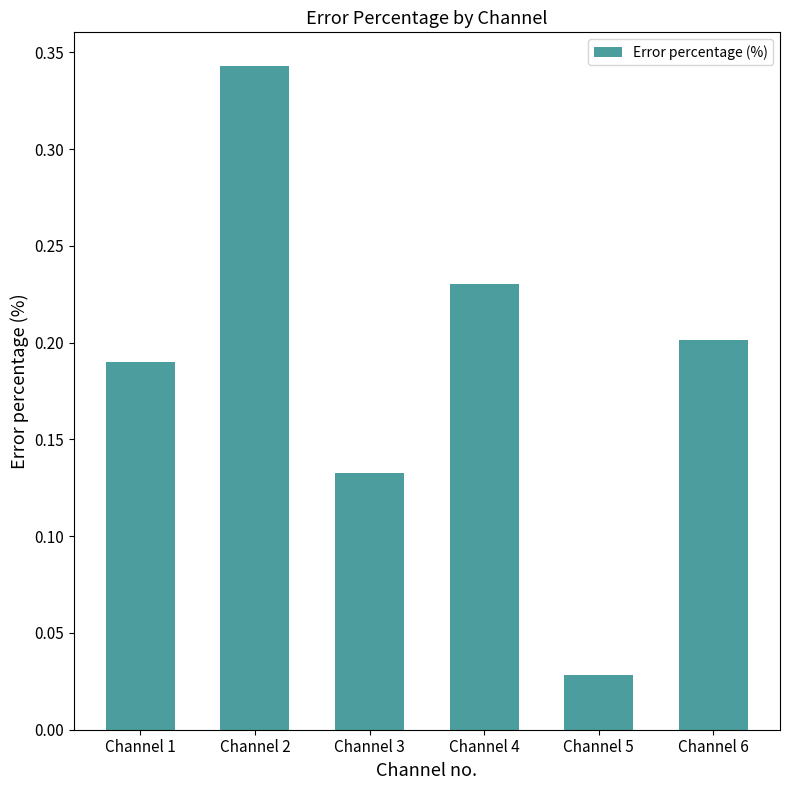

How many series are shown in this chart?

1